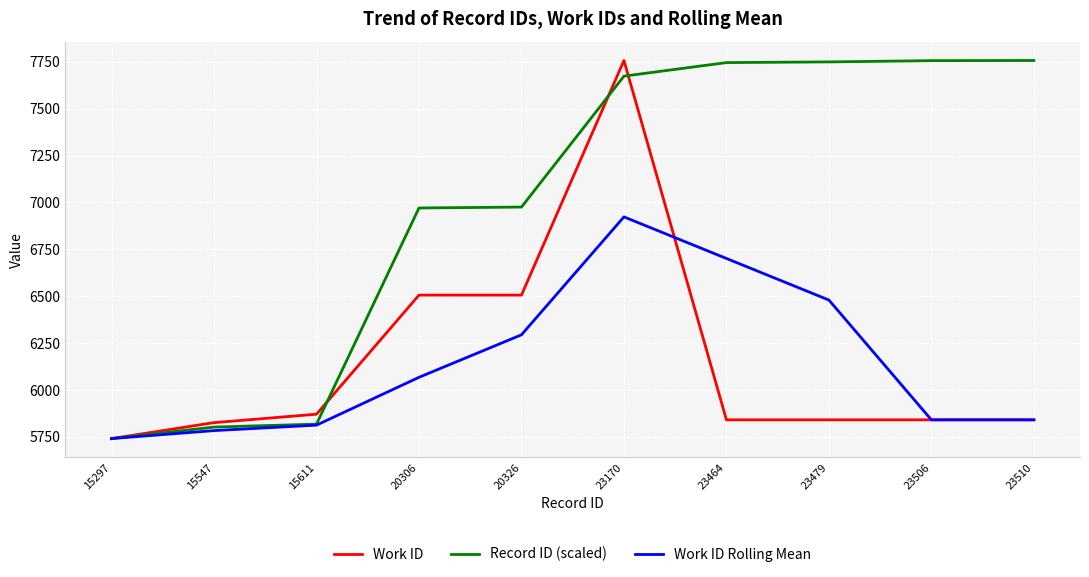

What is the total value across all series at 15547?

17411.9